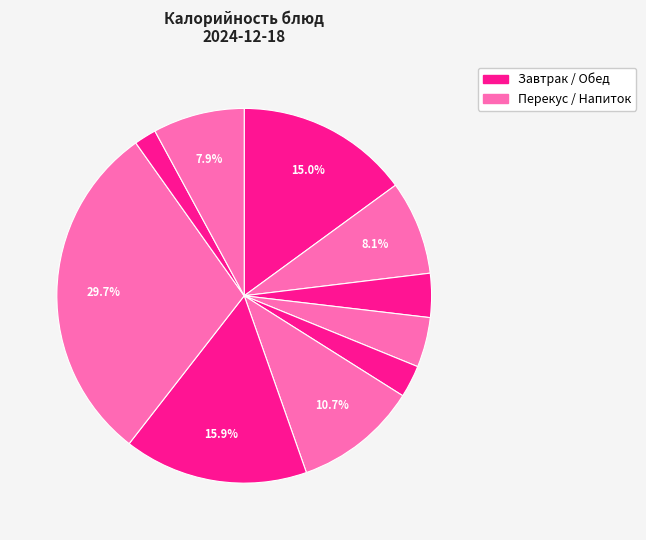

Which category has the smallest portion of the pie?

Чай чёрный